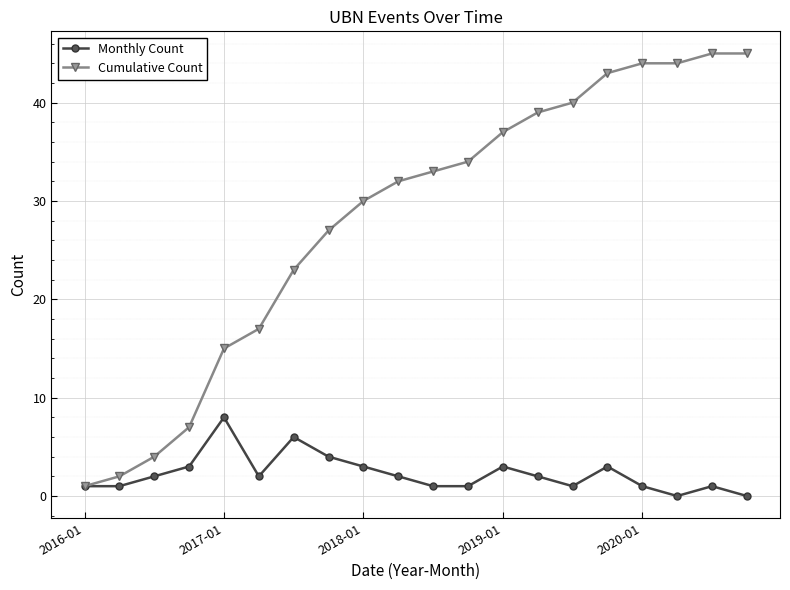

Count the Monthly Count values in the range 1 to 3.

15